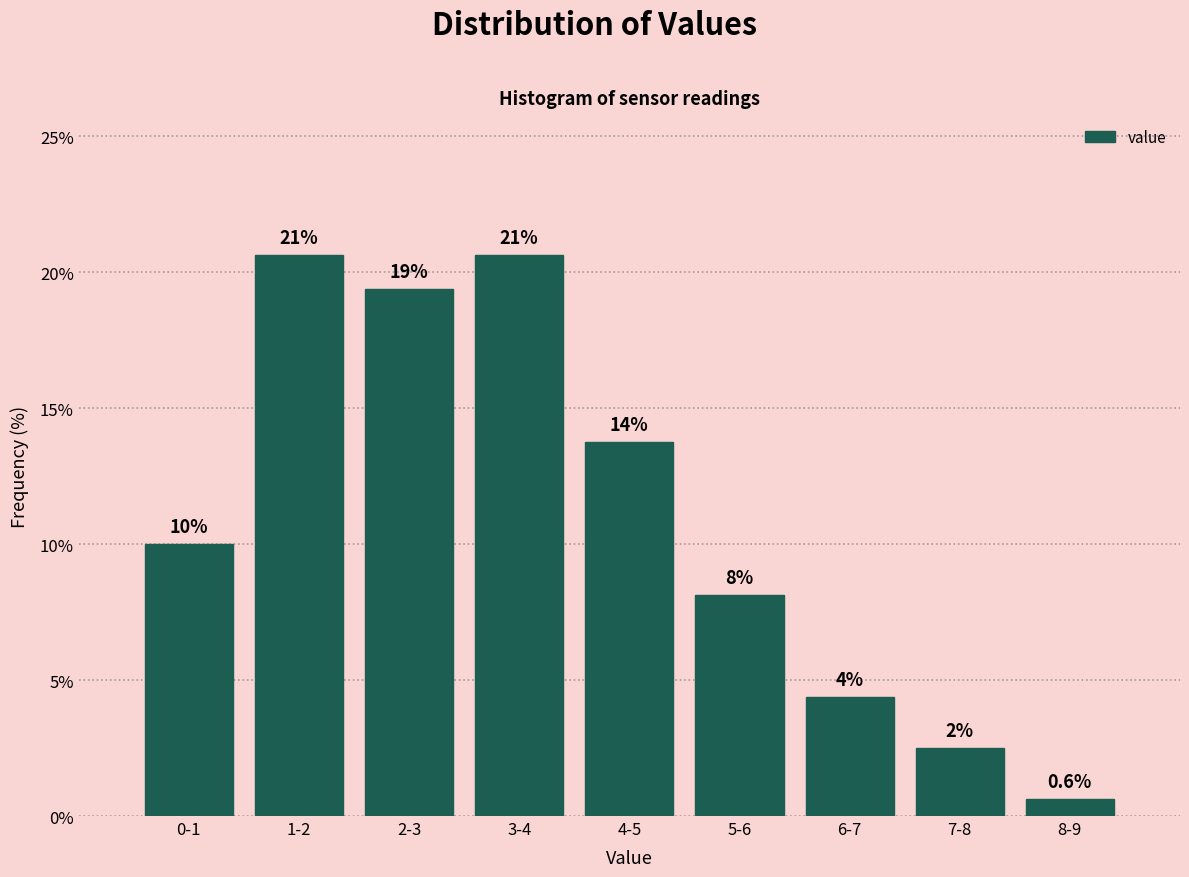

Are the bars horizontal?

No